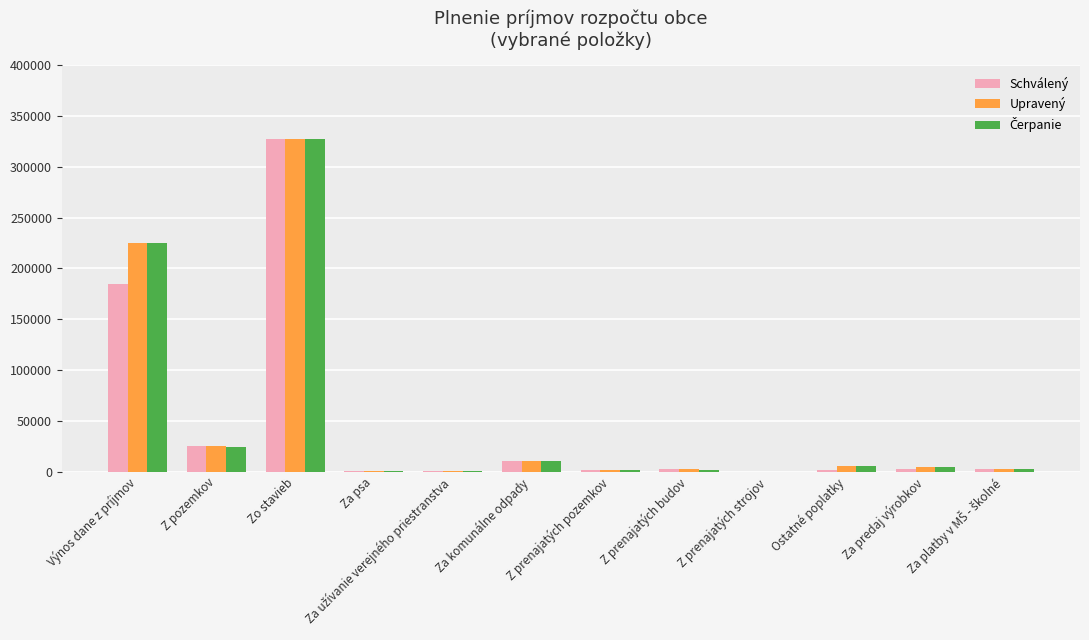

At which category is the sum across all series the highest?

Zo stavieb